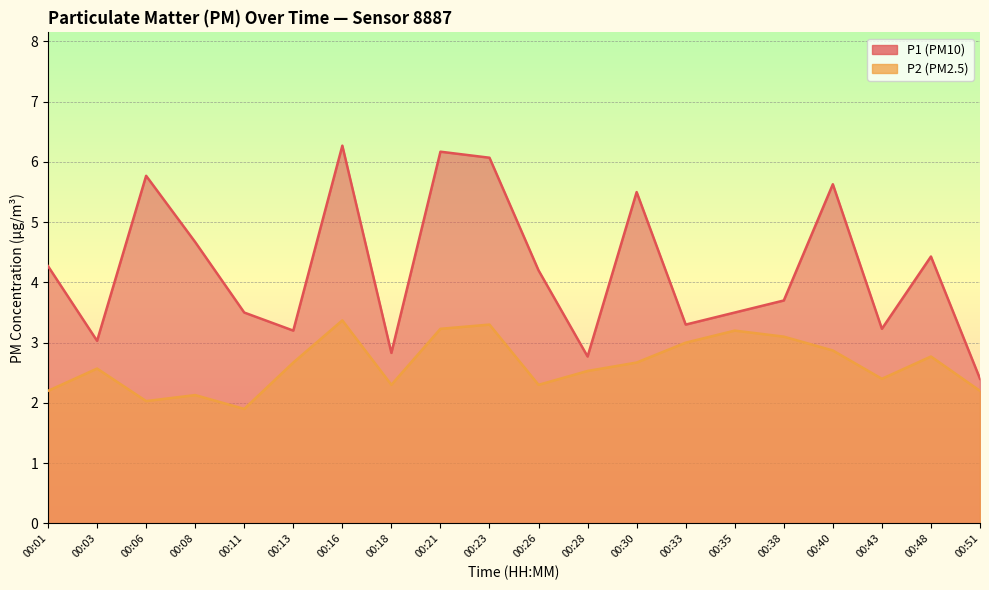

True or false: P1 and P2 cross at least once.

False